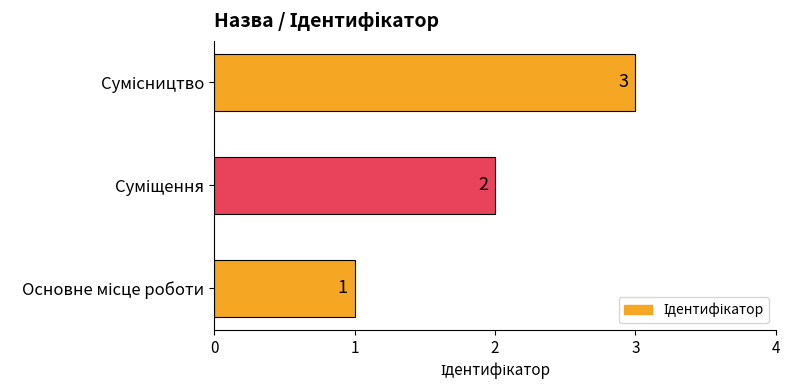

What is the smallest value displayed?

1